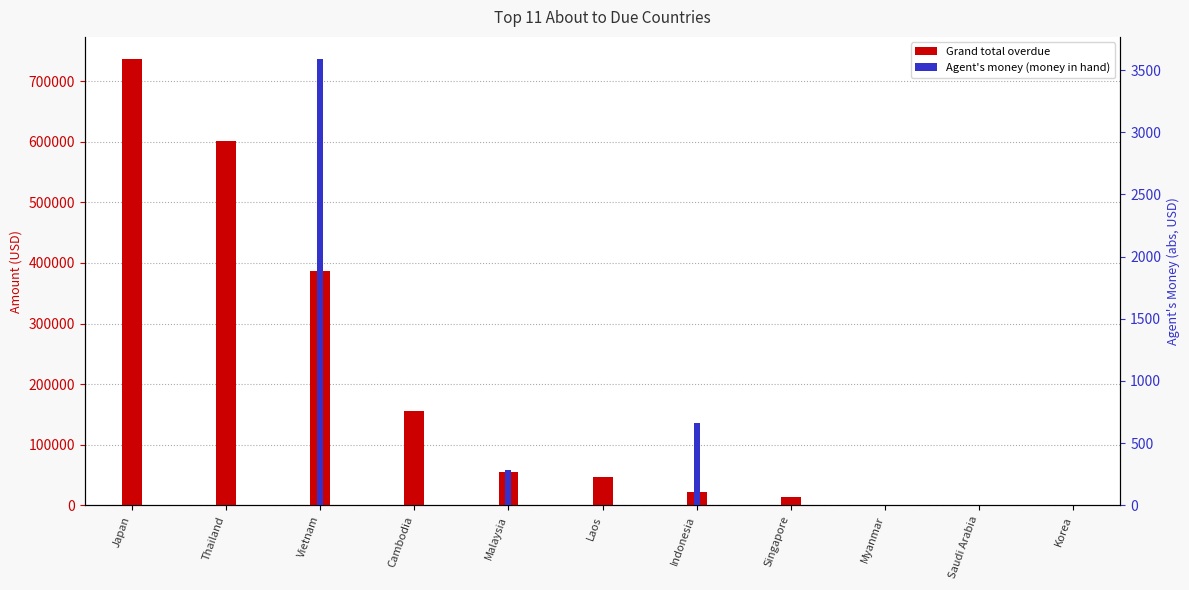

Reading right to left, transcribe all the data shown in this chart.

Grand total overdue: 0.0	0.0	0.0	13321.4	22233.1	46760.1	54531.1	156120.9	386410.2	601370.8	736353.1
Agent's money (money in hand): 0.0	0.0	0.0	0.0	660.0	0.0	280.0	0.0	3587.0	0.0	0.0